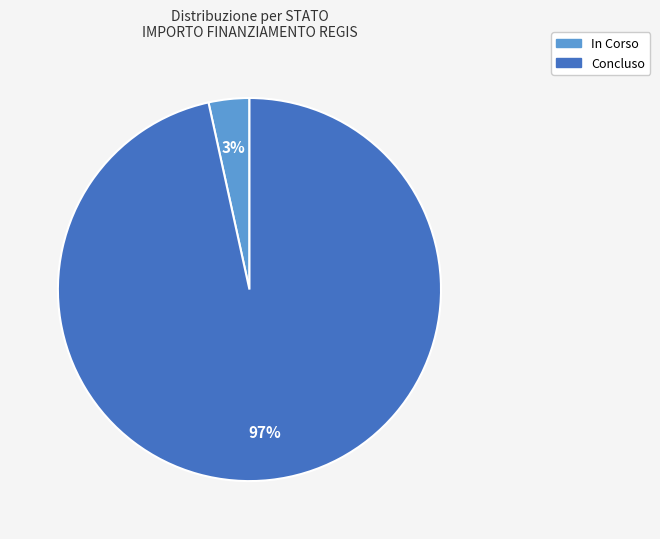

To the nearest percent, what portion does Concluso represent?

97%